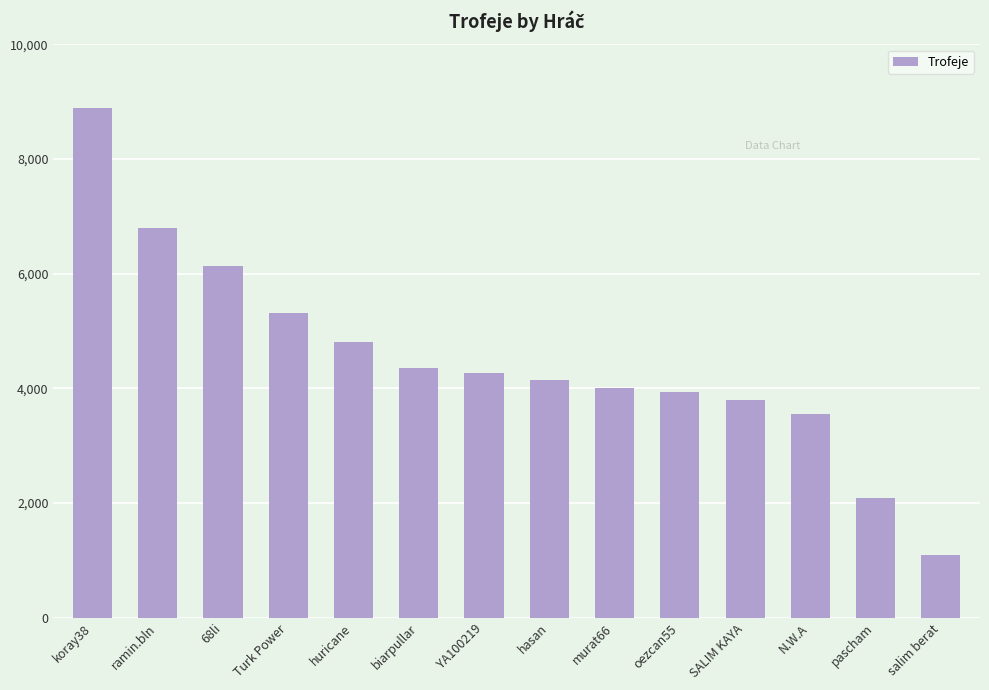

What is the approximate value at murat66, to the nearest 10?

4000